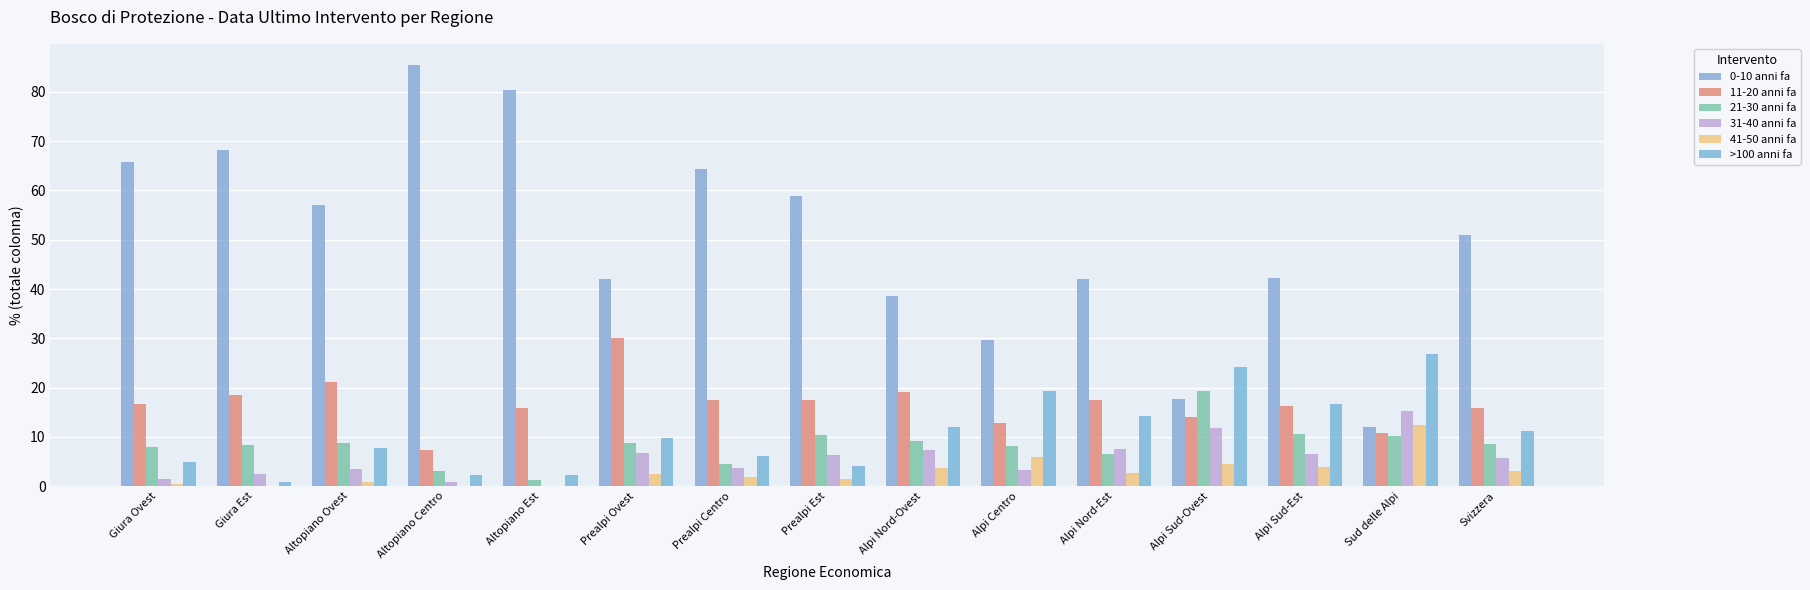

At which label is >100 anni fa closest to 13?

Alpi Nord-Ovest